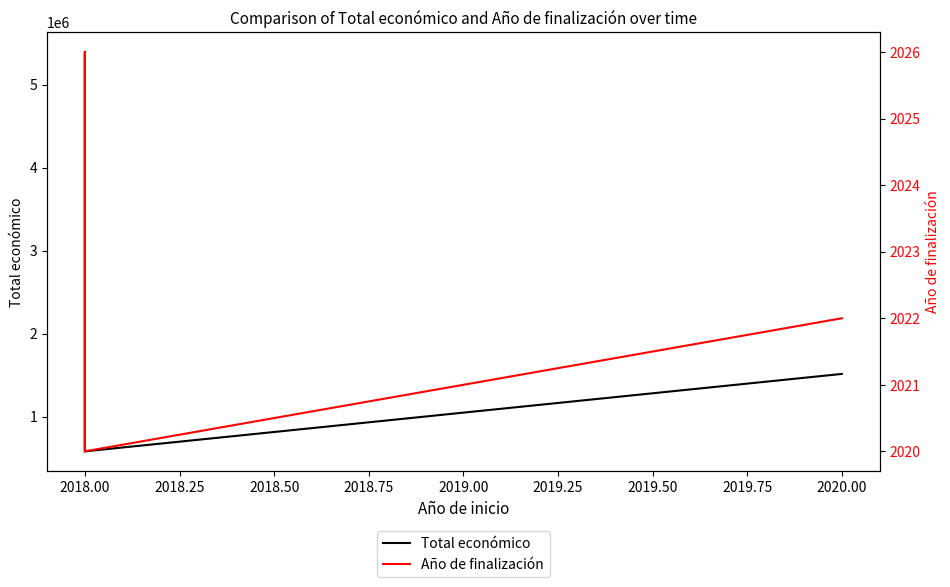

Reading left to right, list all the values displayed in this chart.

Total económico: 5390598	596384	581157	1513726
Año de finalización: 2020	2026	2020	2022